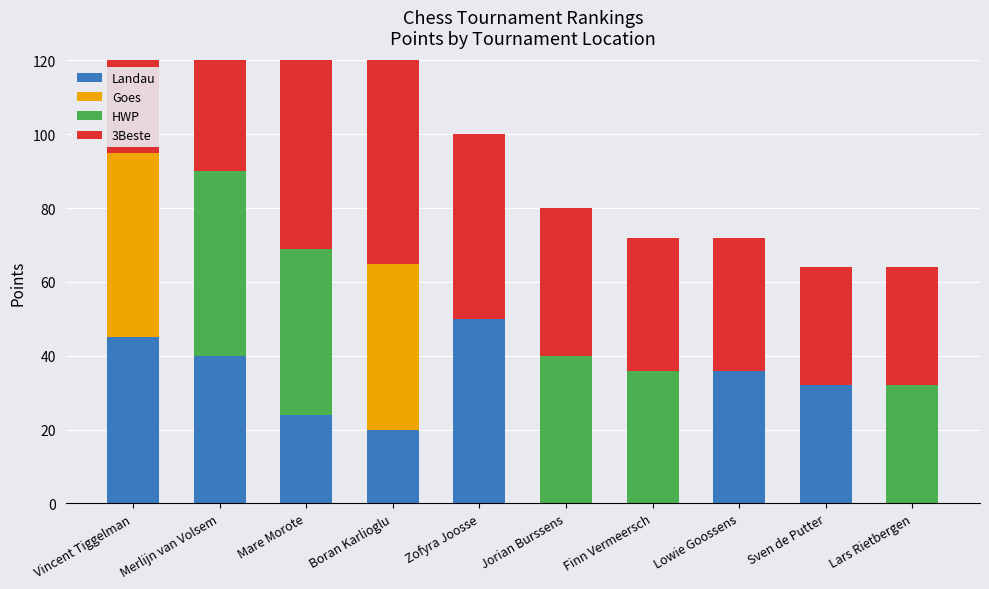

Which has a higher value, Finn Vermeersch or Vincent Tiggelman?

Vincent Tiggelman